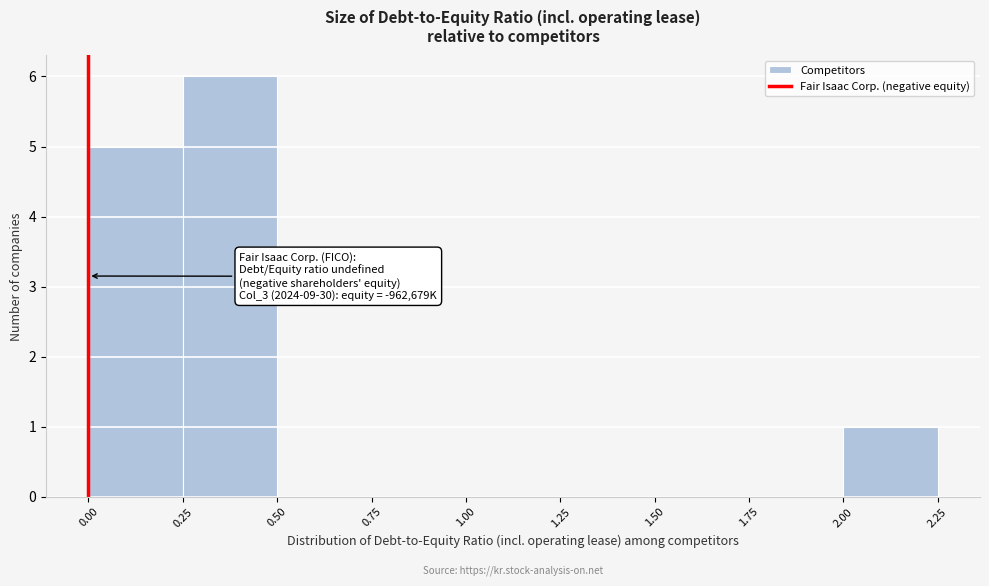

Over which range of the x-axis is the bar tallest?

0.25 to 0.50